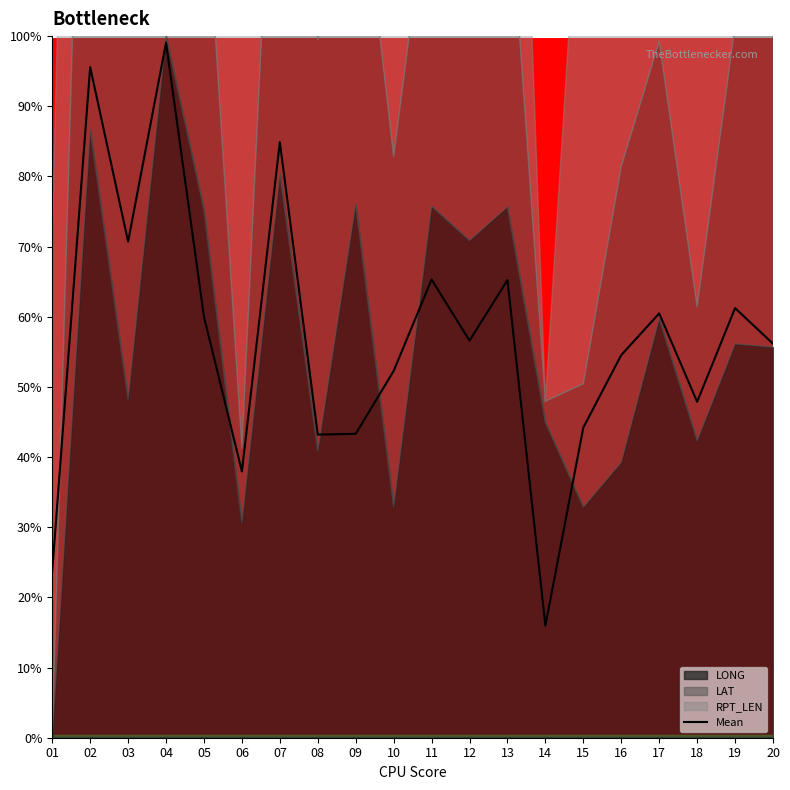

What is the ratio of the value at 20 to the value at 12?

1.0